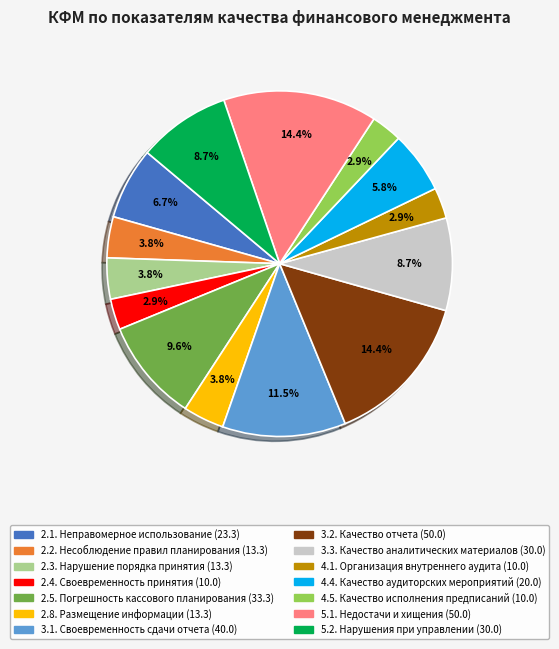

Is there any slice that represents more than half of the pie?

No